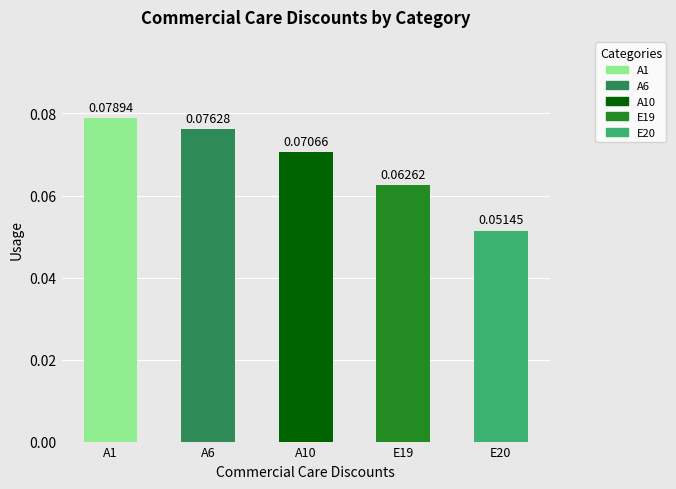

Rank the categories by value from lowest to highest.

E20, E19, A10, A6, A1